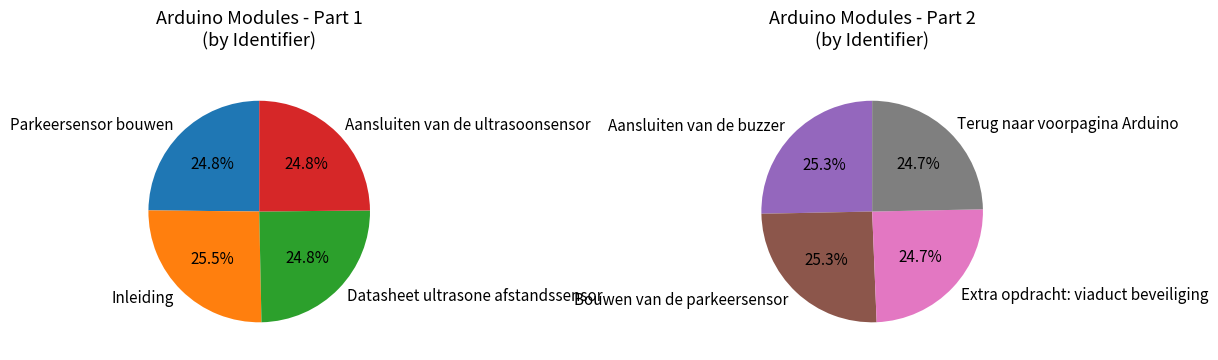

Is it true that Aansluiten van de buzzer is 13% of the pie?

True